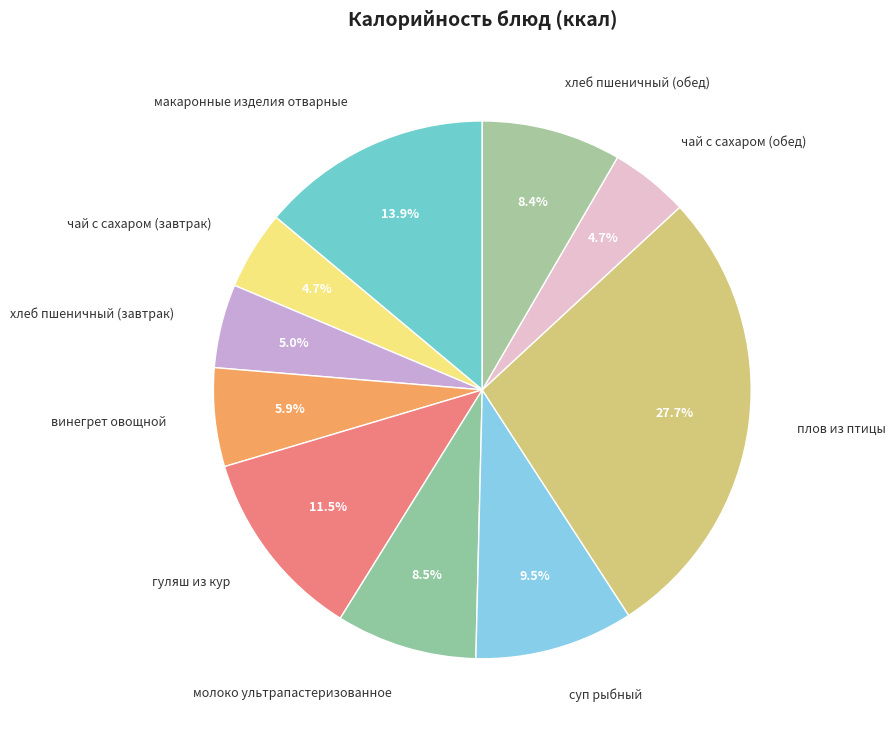

Does any single category account for the majority?

No